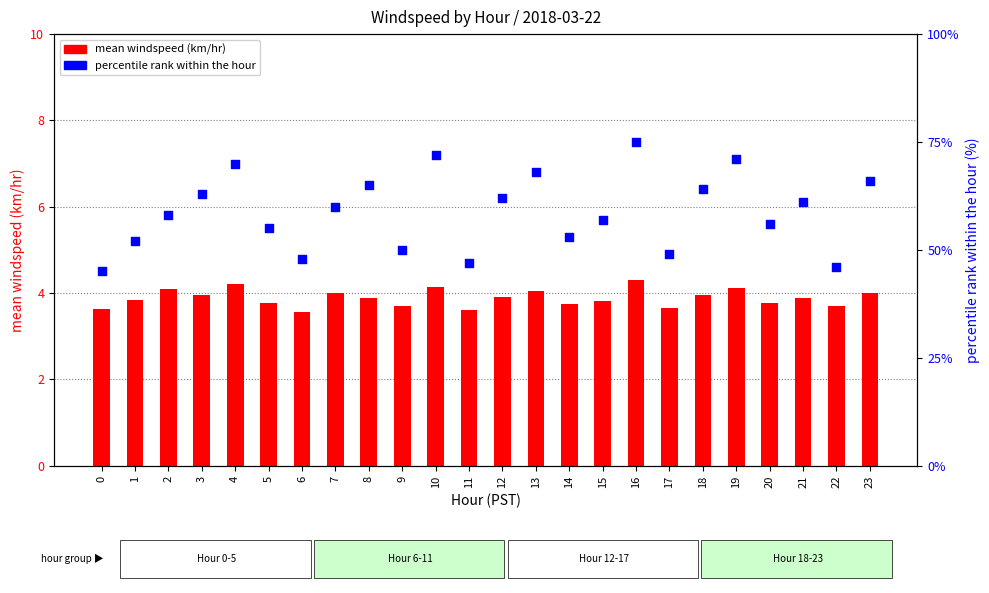

Which series has the largest Y range (max minus min)?

percentile rank within the hour